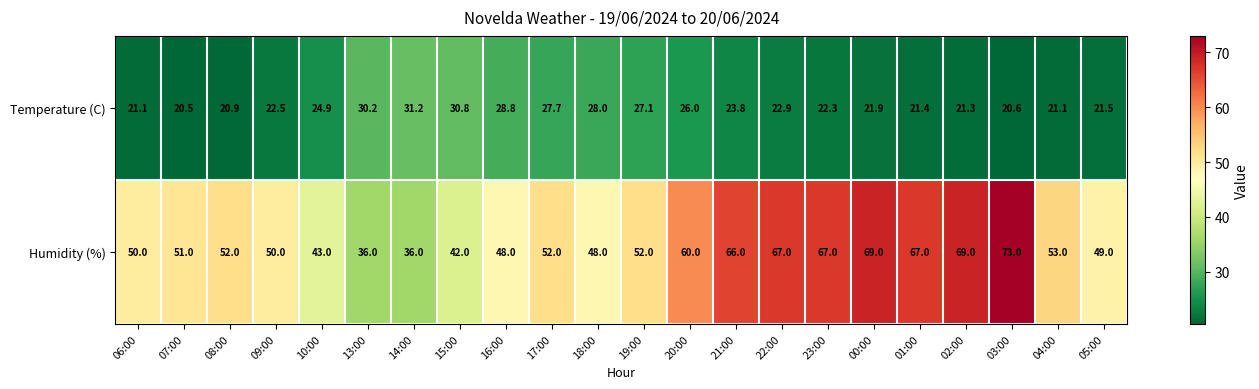

How many data points in Temperature (C) are above 22?

13